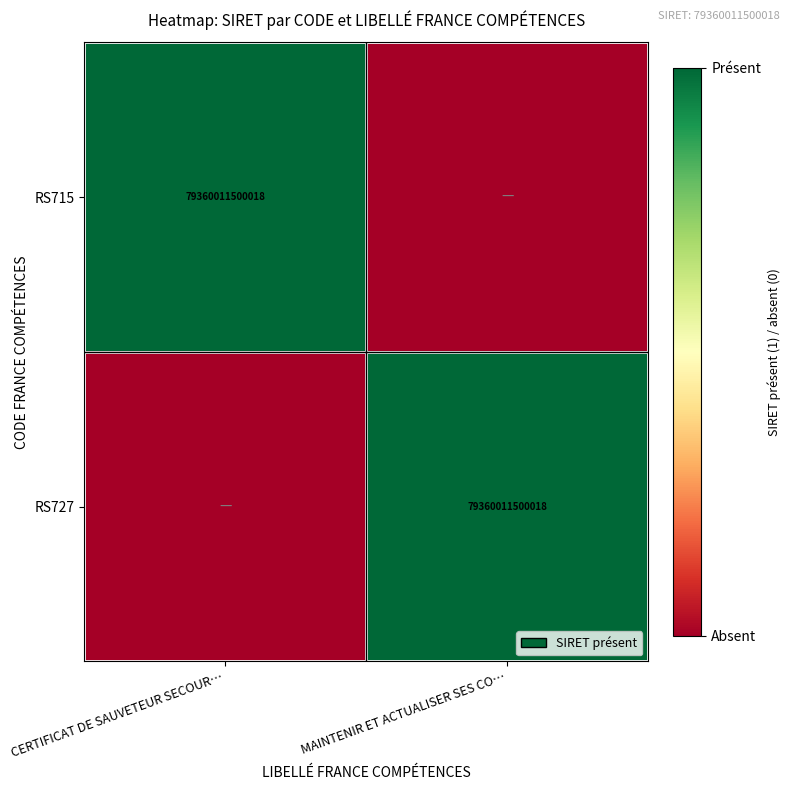

What is the total value across all series at MAINTENIR ET ACTUALISER SES CO…?

1